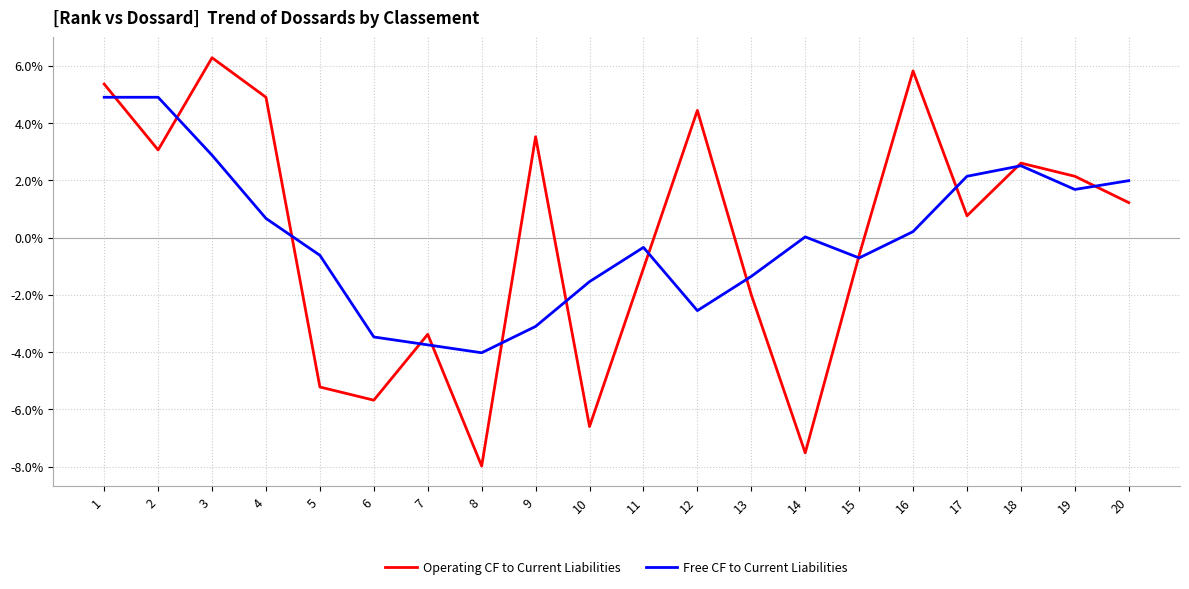

In Free CF to Current Liabilities, how many points are lower than both neighbors (excluding endpoints)?

4